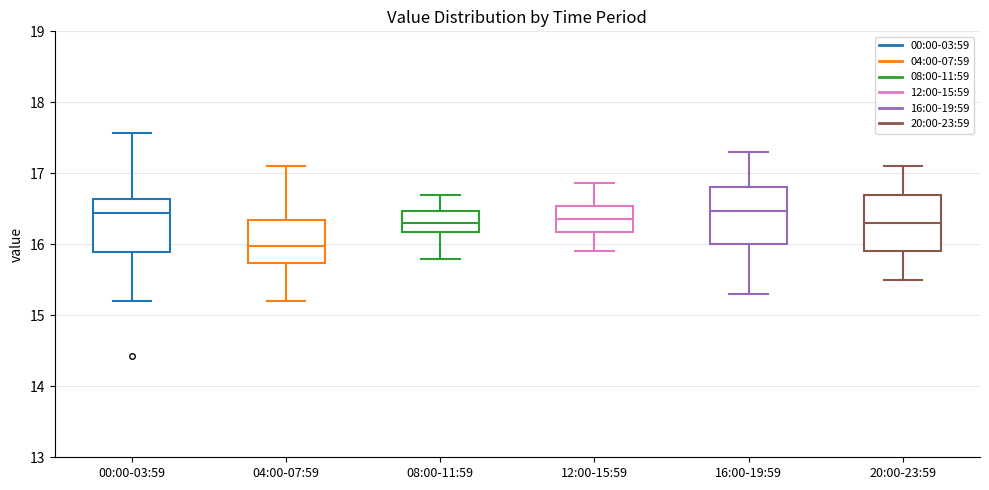

Reading left to right, read every box against the y-axis: the position of its median line, the range the box covers, and the ends of its whiskers. The values are not printed on the chart, so give them approximately, as read against the axis.

00:00-03:59: median 16.4, box 15.9 to 16.6, whiskers 15.2 to 17.6
04:00-07:59: median 16.0, box 15.7 to 16.3, whiskers 15.2 to 17.1
08:00-11:59: median 16.3, box 16.2 to 16.5, whiskers 15.8 to 16.7
12:00-15:59: median 16.4, box 16.2 to 16.5, whiskers 15.9 to 16.9
16:00-19:59: median 16.5, box 16.0 to 16.8, whiskers 15.3 to 17.3
20:00-23:59: median 16.3, box 15.9 to 16.7, whiskers 15.5 to 17.1